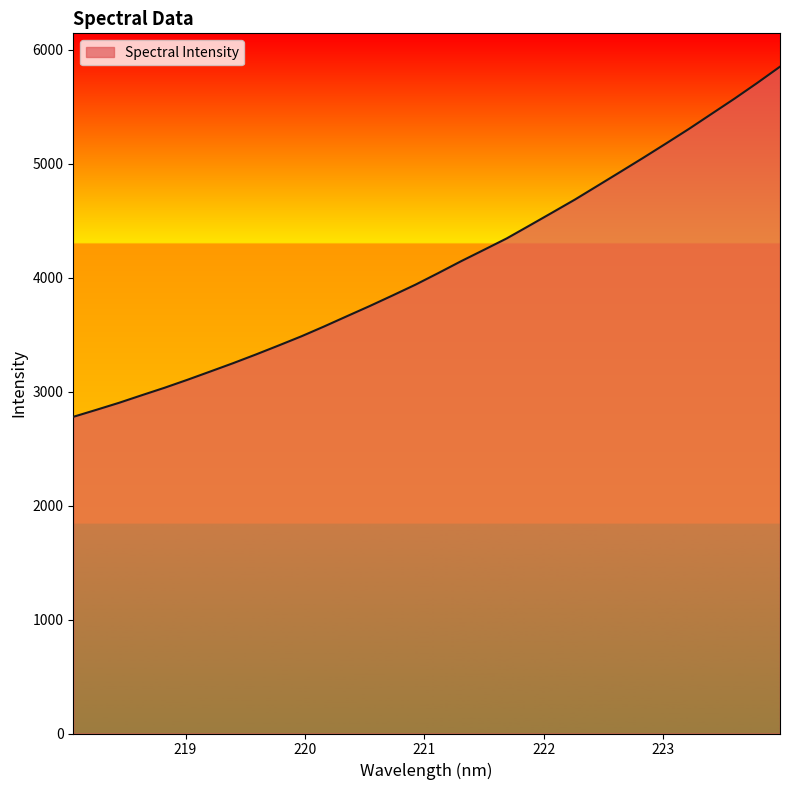

What is the minimum value shown in the chart?

2779.4